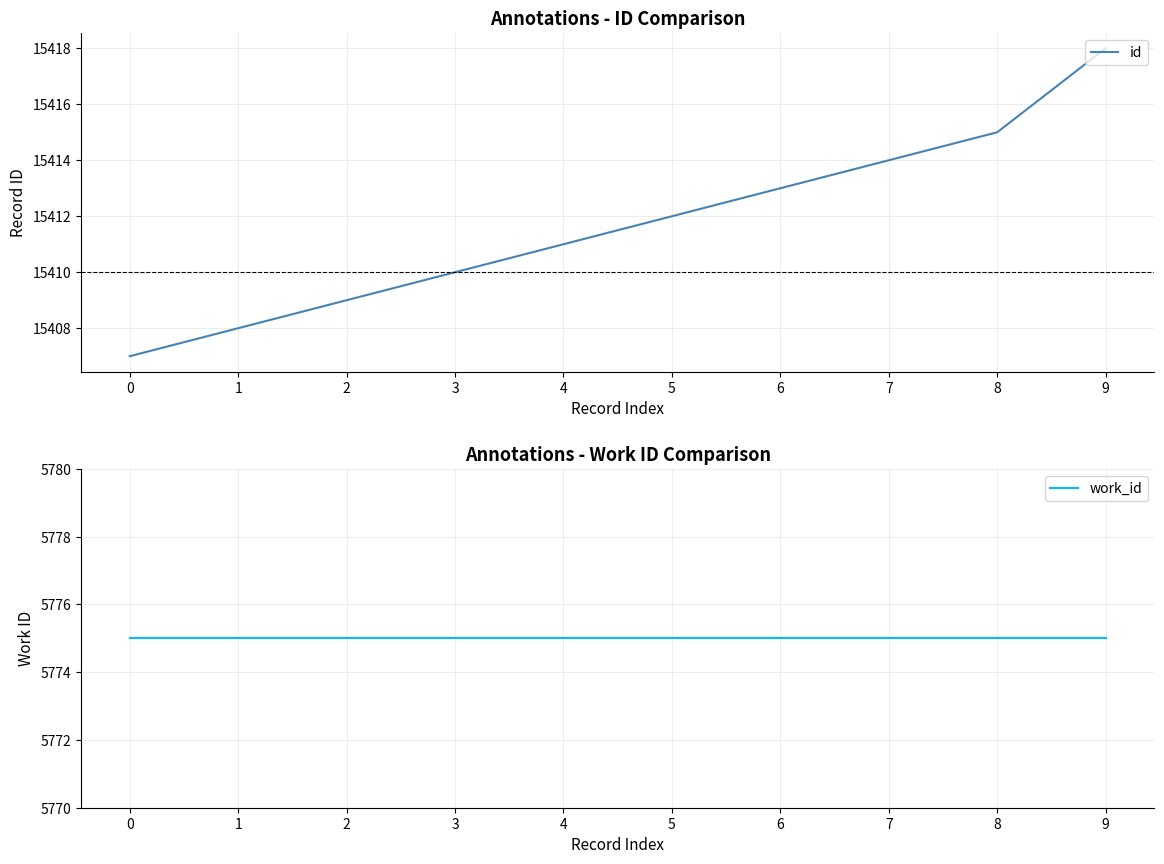

True or false: id has more than 2 points higher than both neighbors.

False